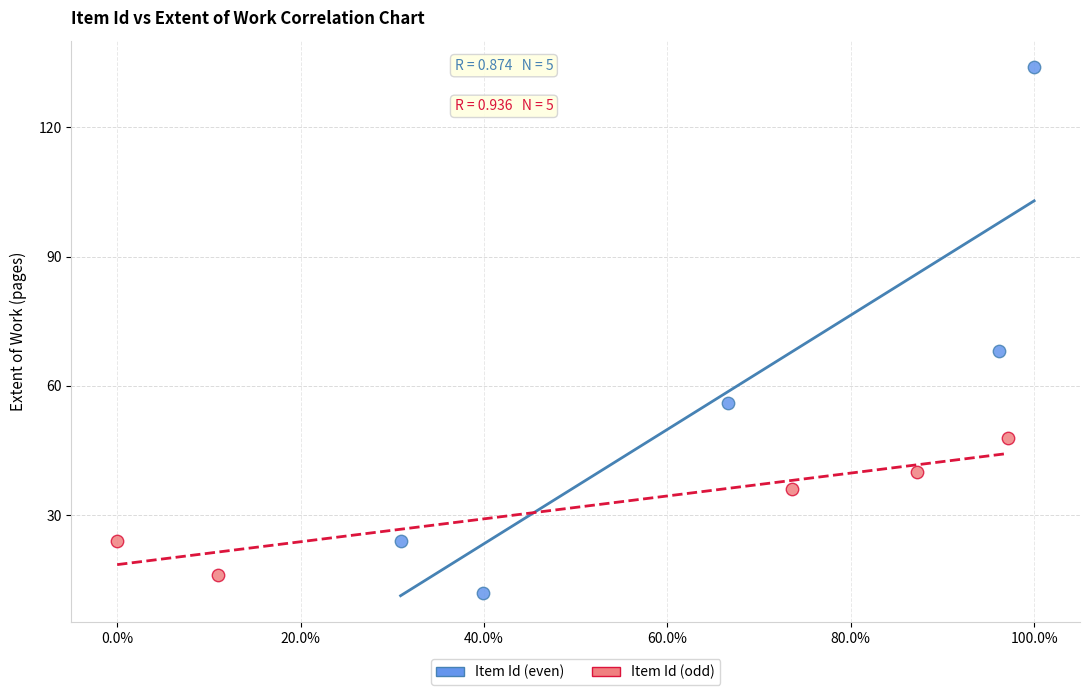

Which series contains the highest Y value?

Item Id (even)